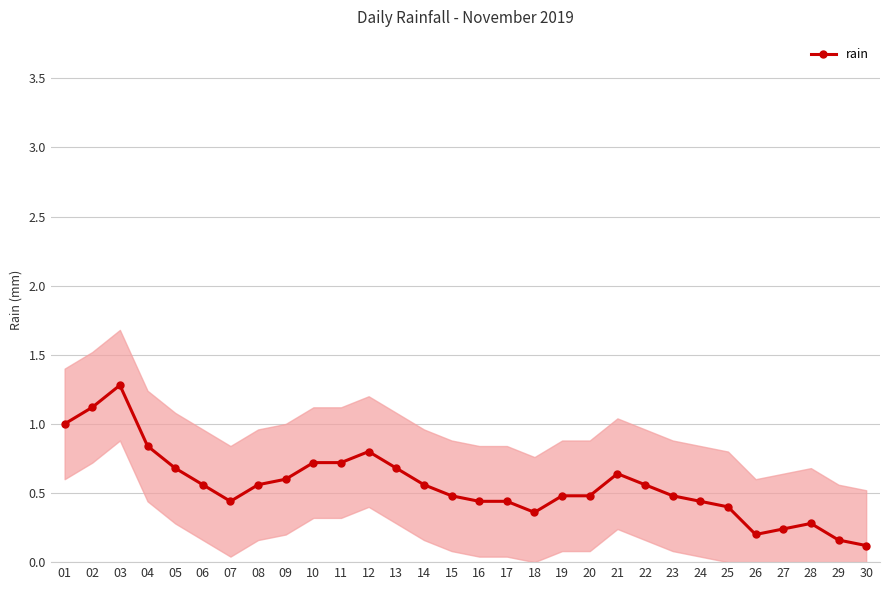

Is it true that the value at 25 is 0.3?

False